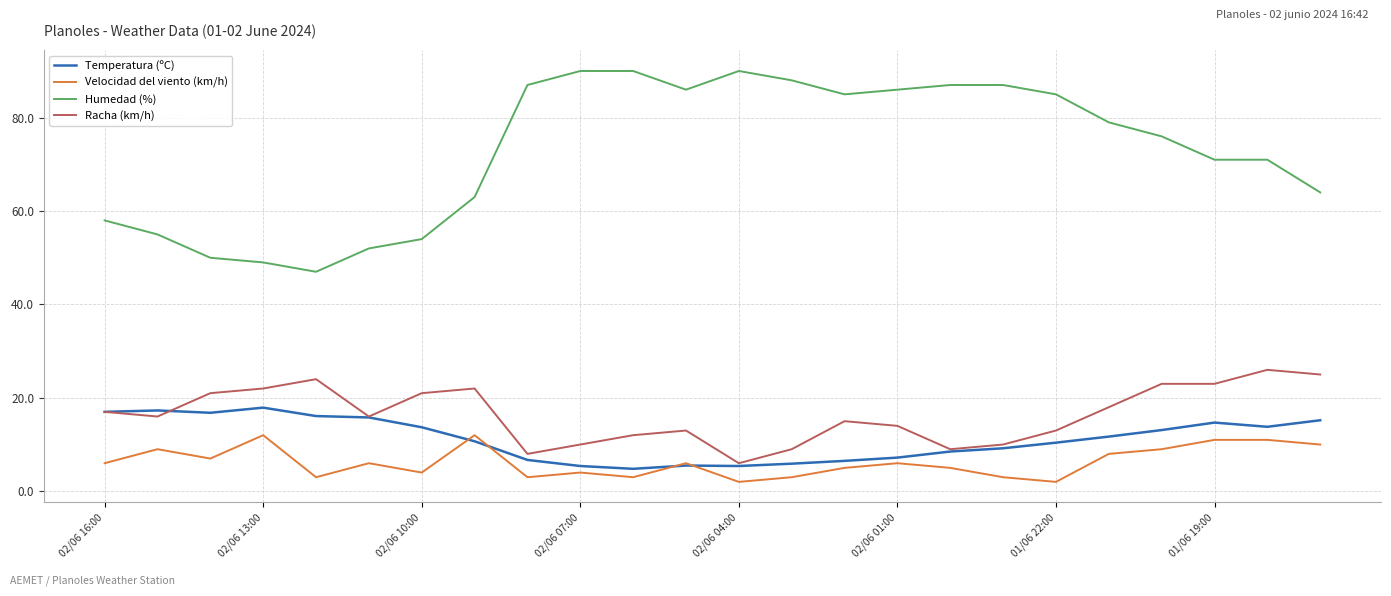

Rank the series by their maximum value, from highest to lowest.

Humedad (%), Racha (km/h), Temperatura (ºC), Velocidad del viento (km/h)